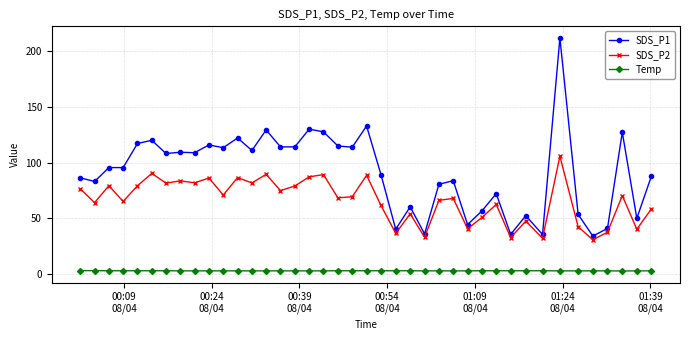

True or false: SDS_P1 has more than 1 points higher than both neighbors.

True